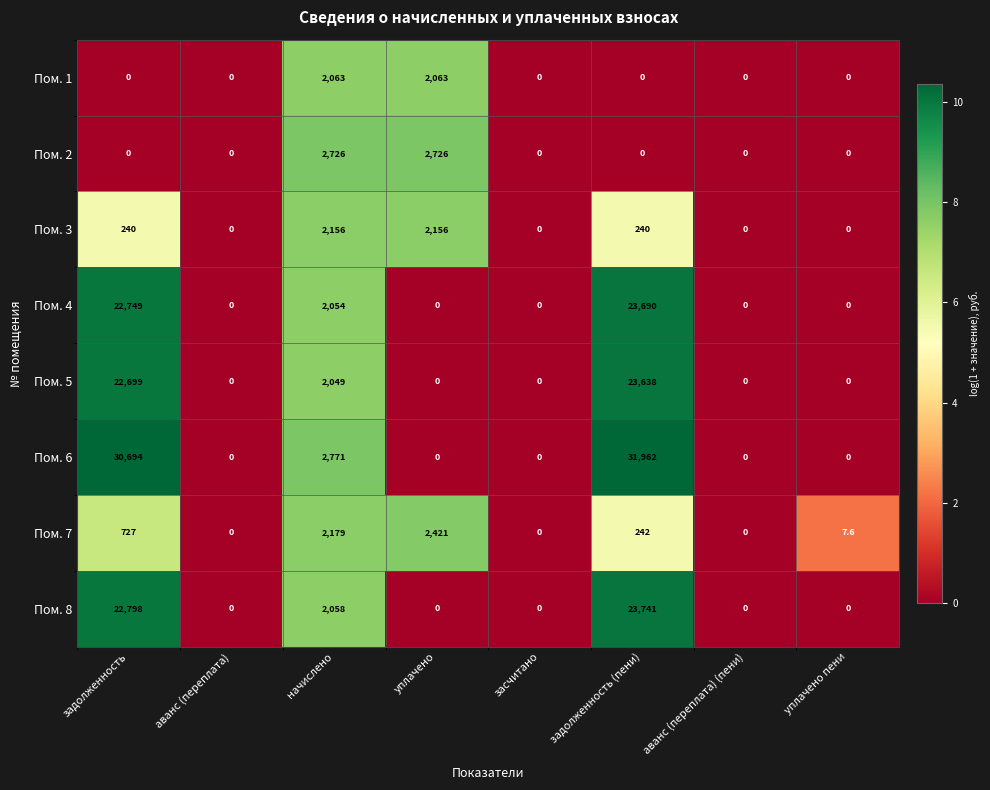

Is it true that Пом. 4 equals 0.0 at уплачено?

True